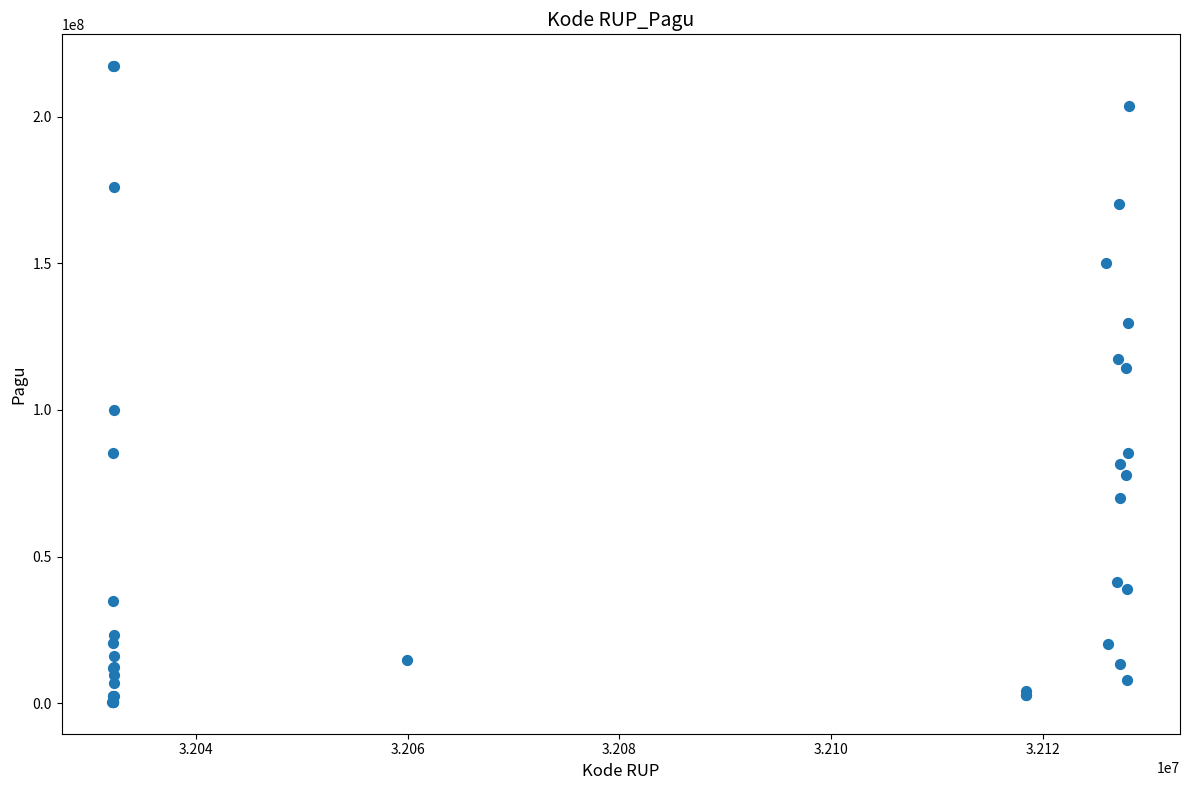

What Y value in the scatter plot is closest to 108830000?

114296000